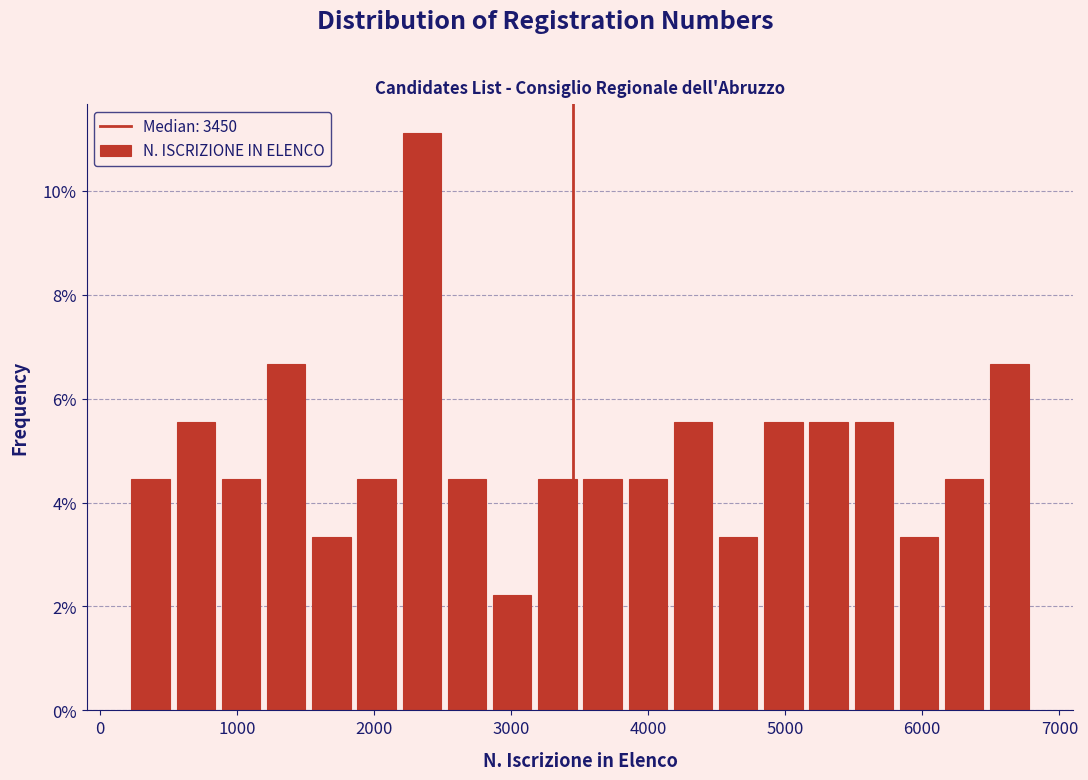

Around what value on the x-axis is the tallest bar? Give the approximate position of its centre, as read against the axis.

2300